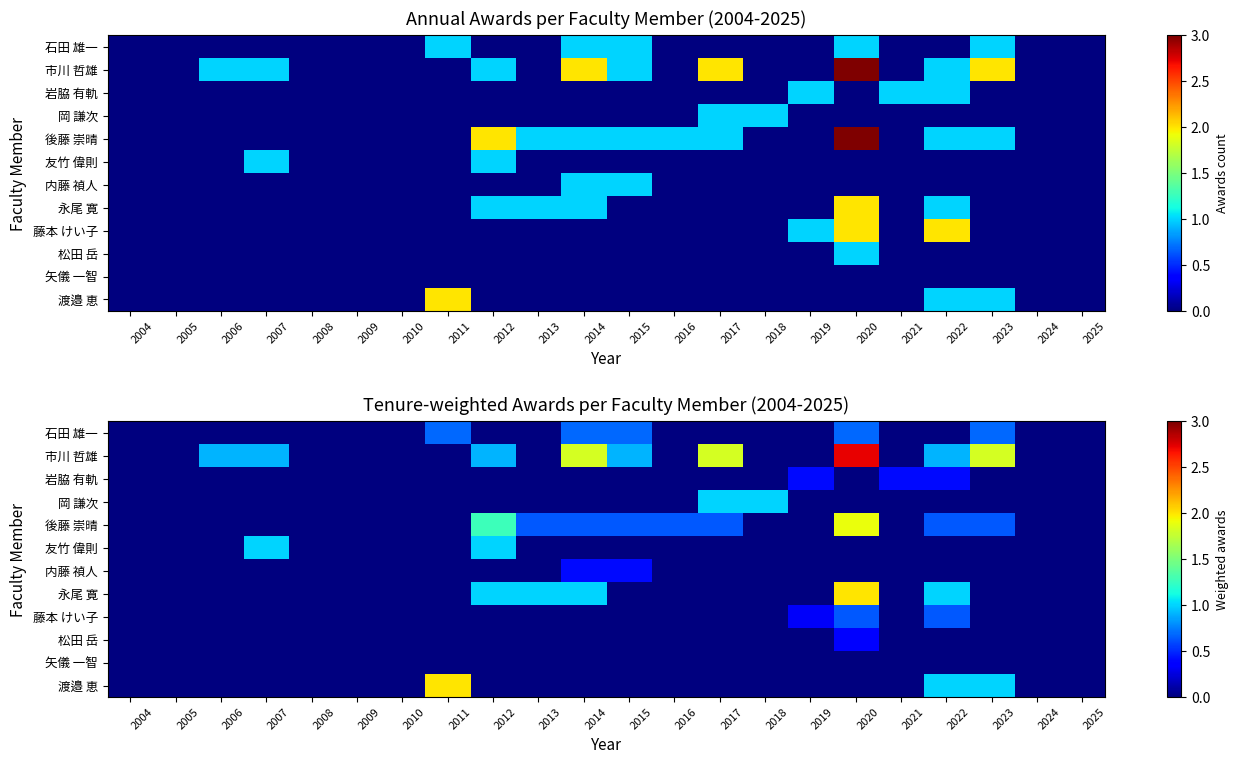

Rank the series at 2011 from highest to lowest value.

渡邉 恵, 石田 雄一, 市川 哲雄, 岩脇 有軌, 岡 謙次, 後藤 崇晴, 友竹 偉則, 内藤 禎人, 永尾 寛, 藤本 けい子, 松田 岳, 矢儀 一智